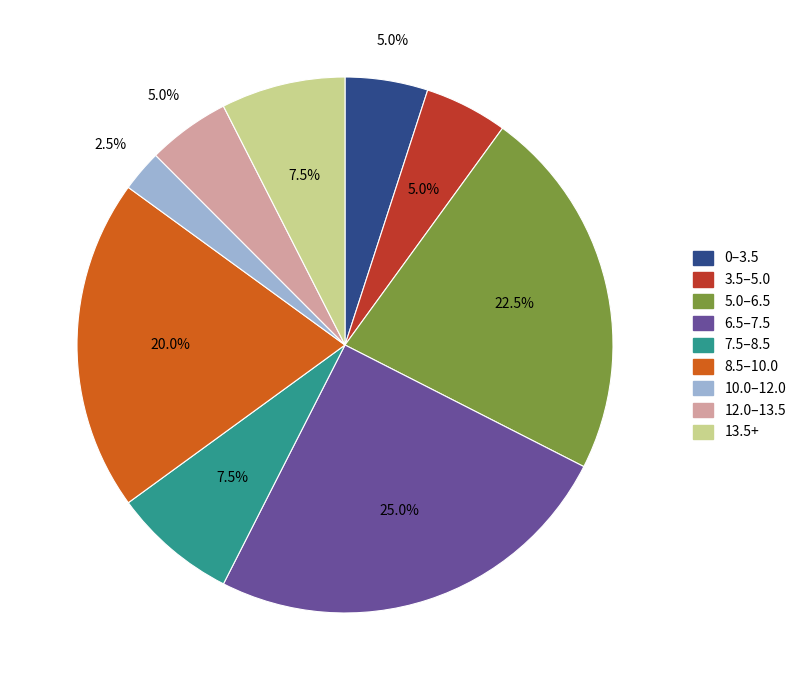

How many segments does this pie chart have?

9